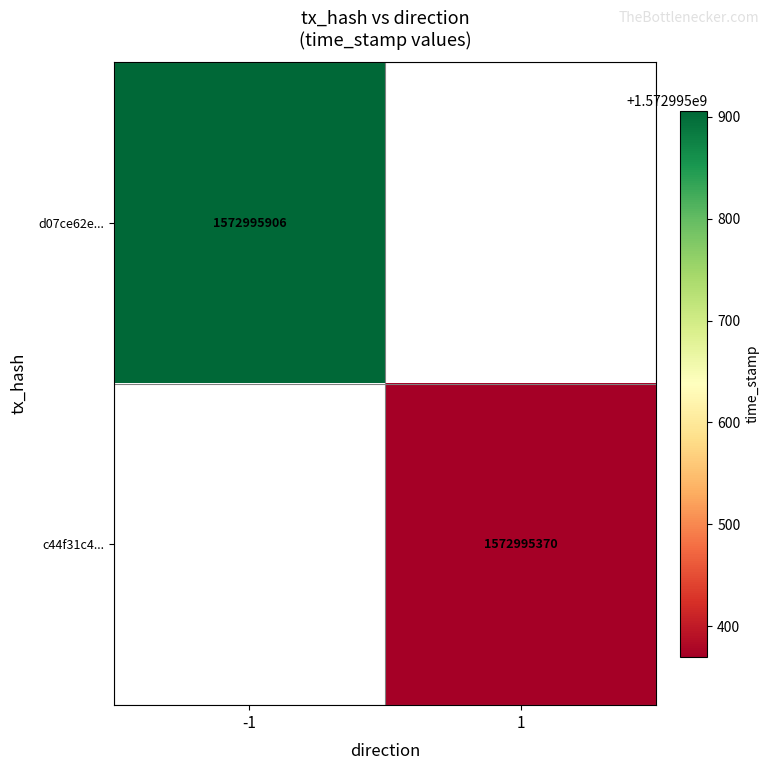

How many categories are shown in the chart?

2